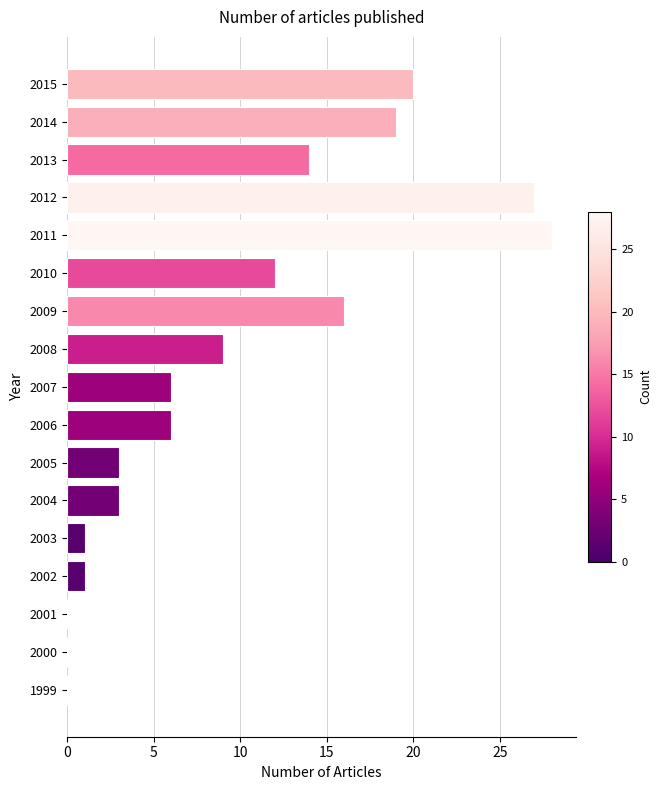

What is the sum of the values at 2007 and 2013?

20